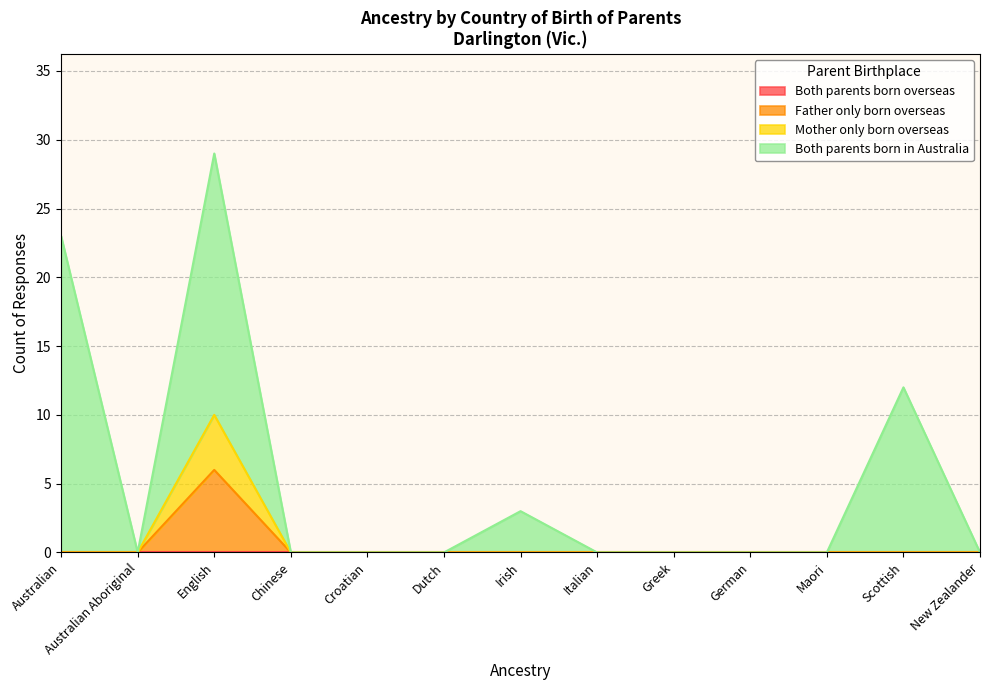

True or false: Mother only born overseas and Father only born overseas cross at least once.

False